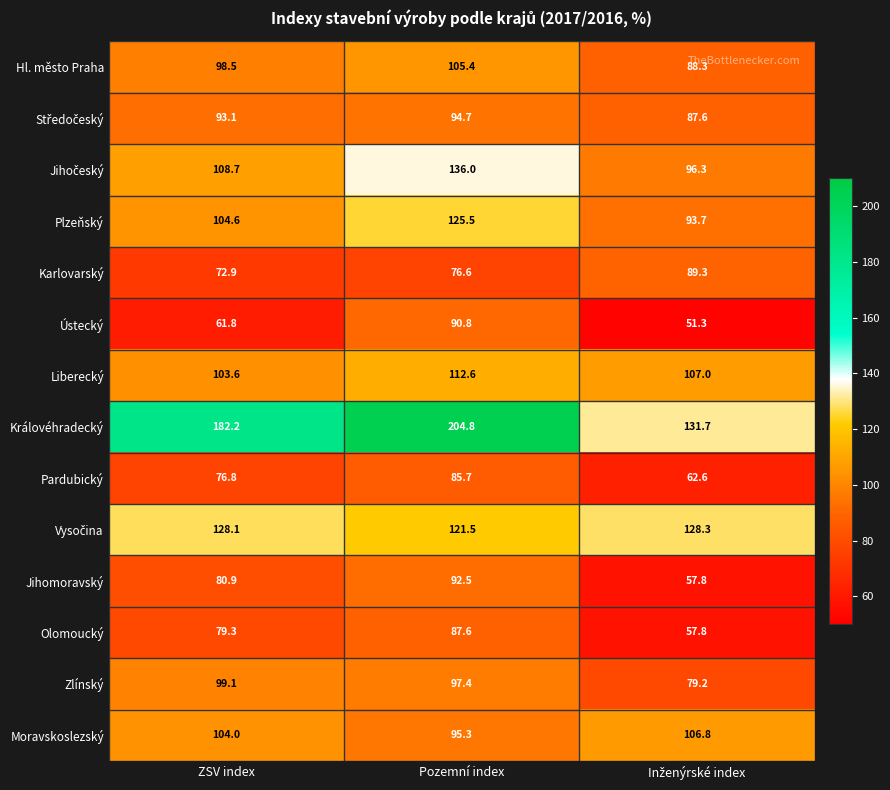

Is it true that Plzeňský equals 125.5 at Pozemní index?

True